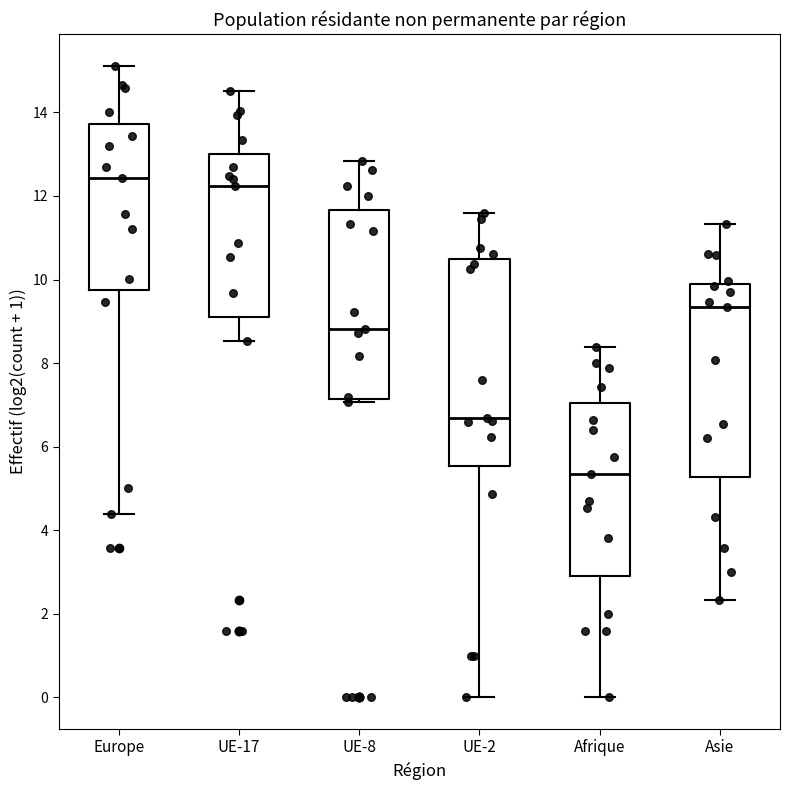

Where does the lower whisker of the box for UE-17 end on the y-axis? The values are not printed on the chart, so give them approximately, as read against the axis.

8.6